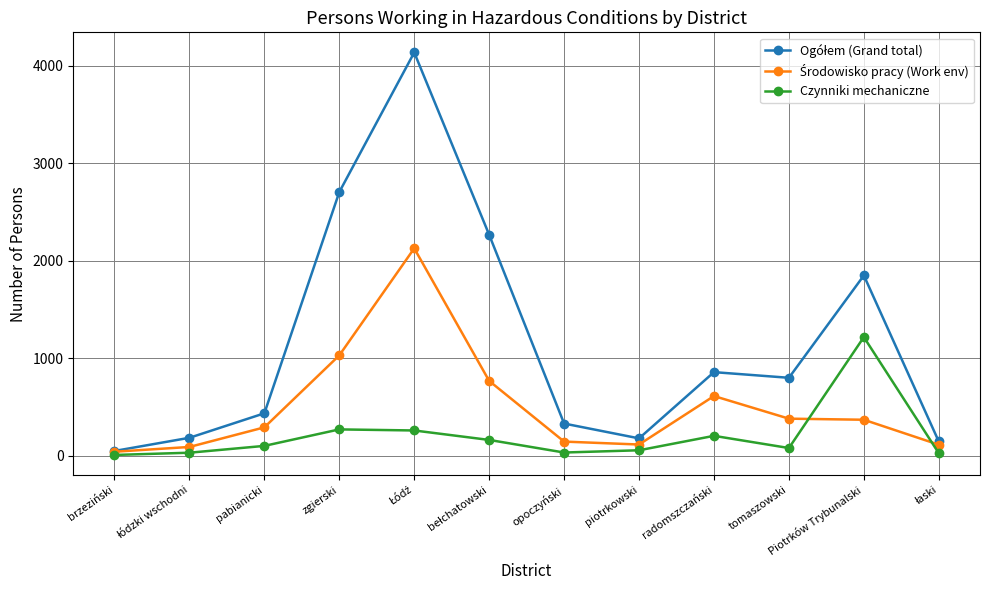

What is the difference between the highest and lowest values at zgierski?

2433